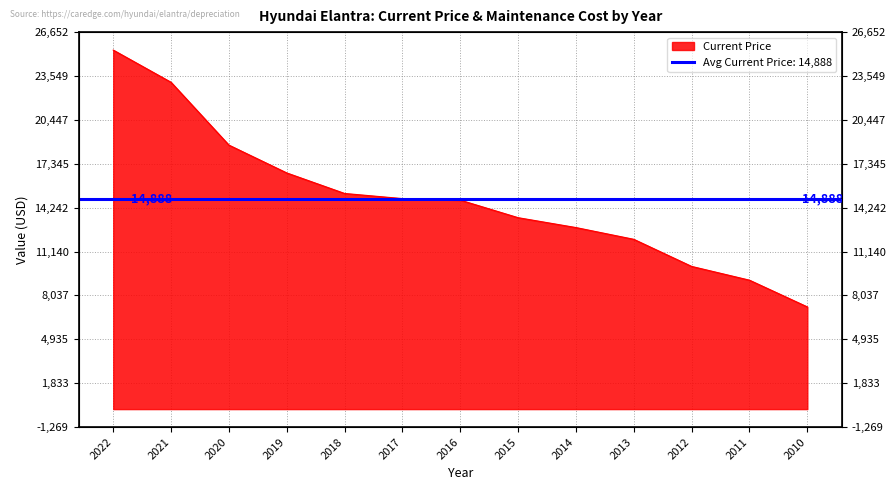

Which label corresponds to the largest value in the chart?

2022